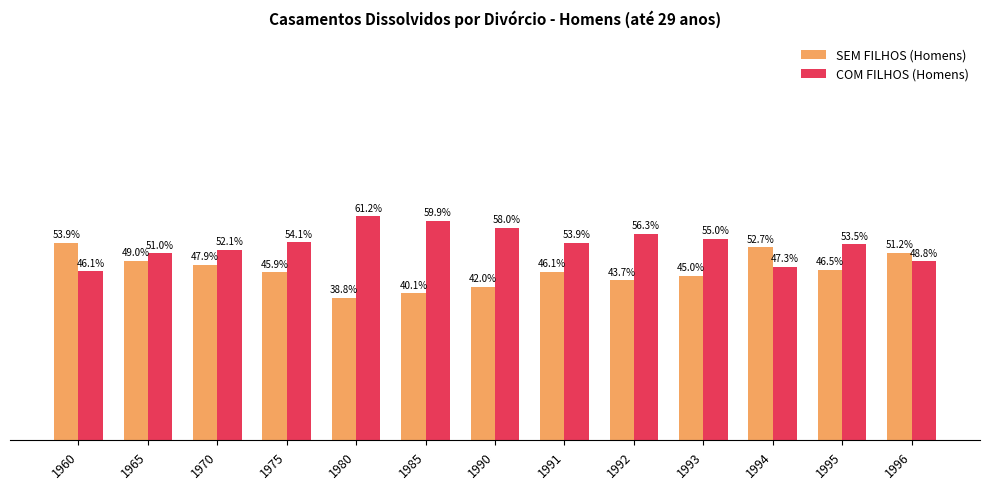

Rank the series at 1993 from lowest to highest value.

SEM FILHOS (Homens), COM FILHOS (Homens)